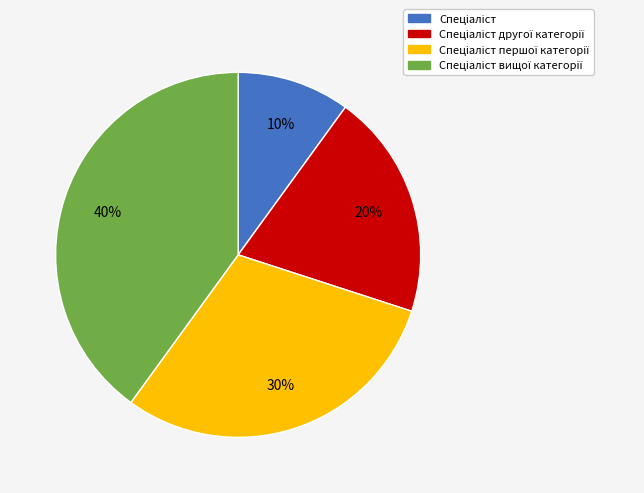

To the nearest percent, what is the average slice percentage?

25%